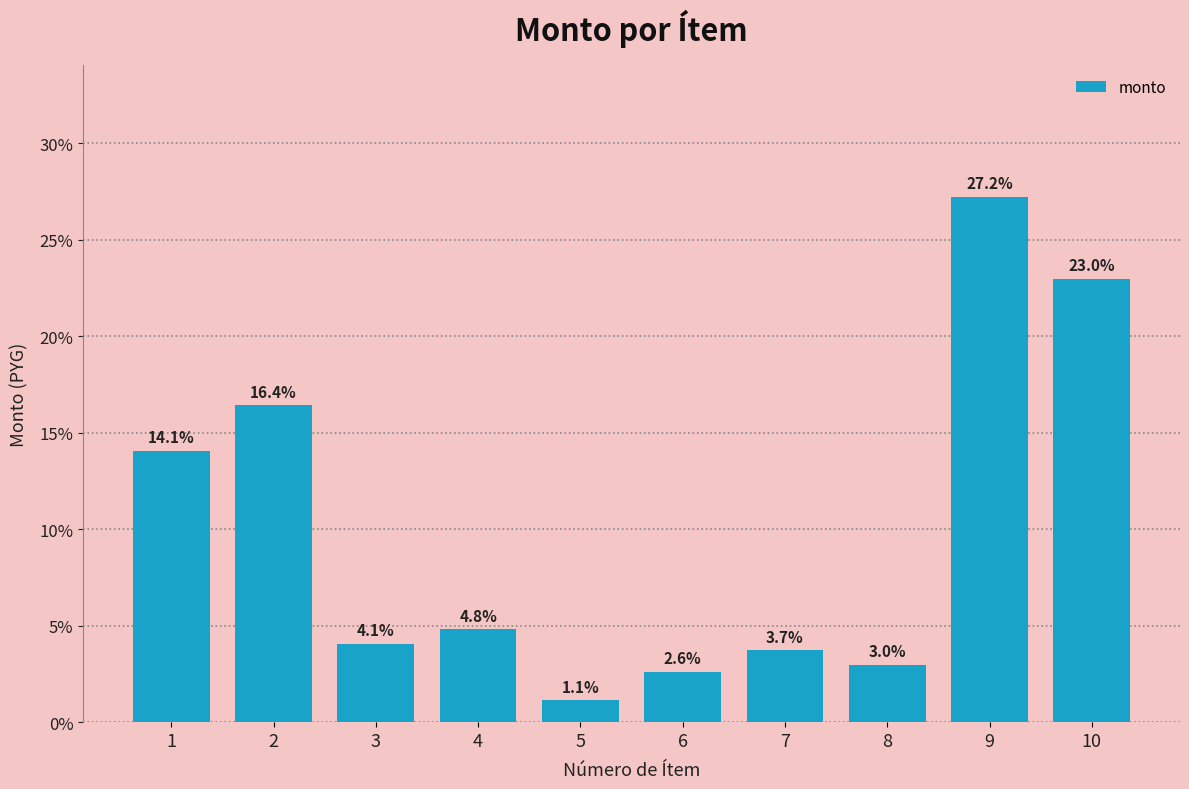

Which category has the highest value across all series?

9